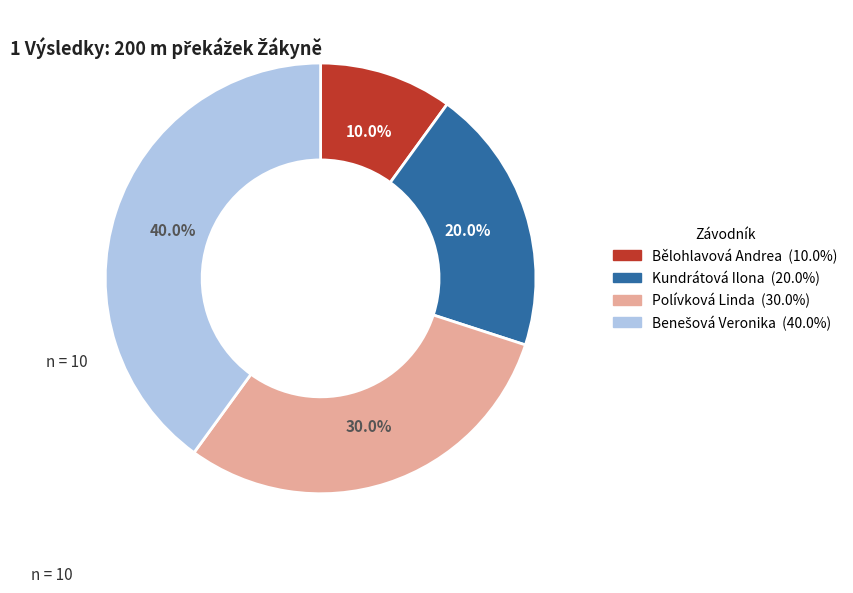

The Bělohlavová Andrea slice represents 10% of the pie. True or false?

True